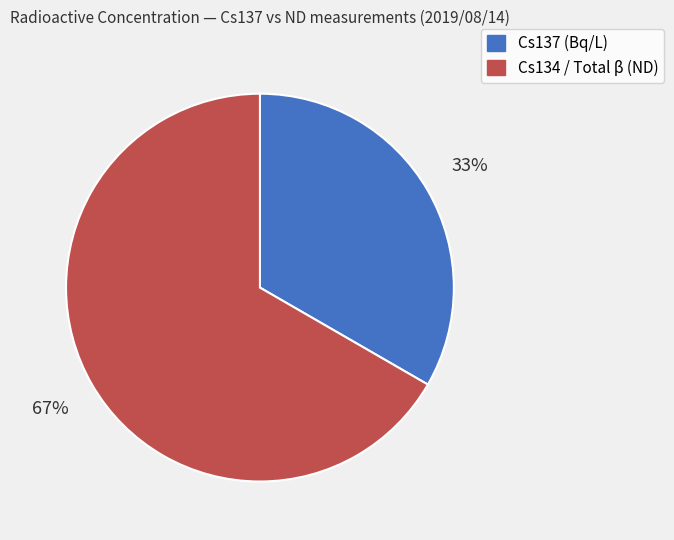

Is the sum of Cs137 (Bq/L) and Cs134 / Total β (ND) greater than half?

Yes